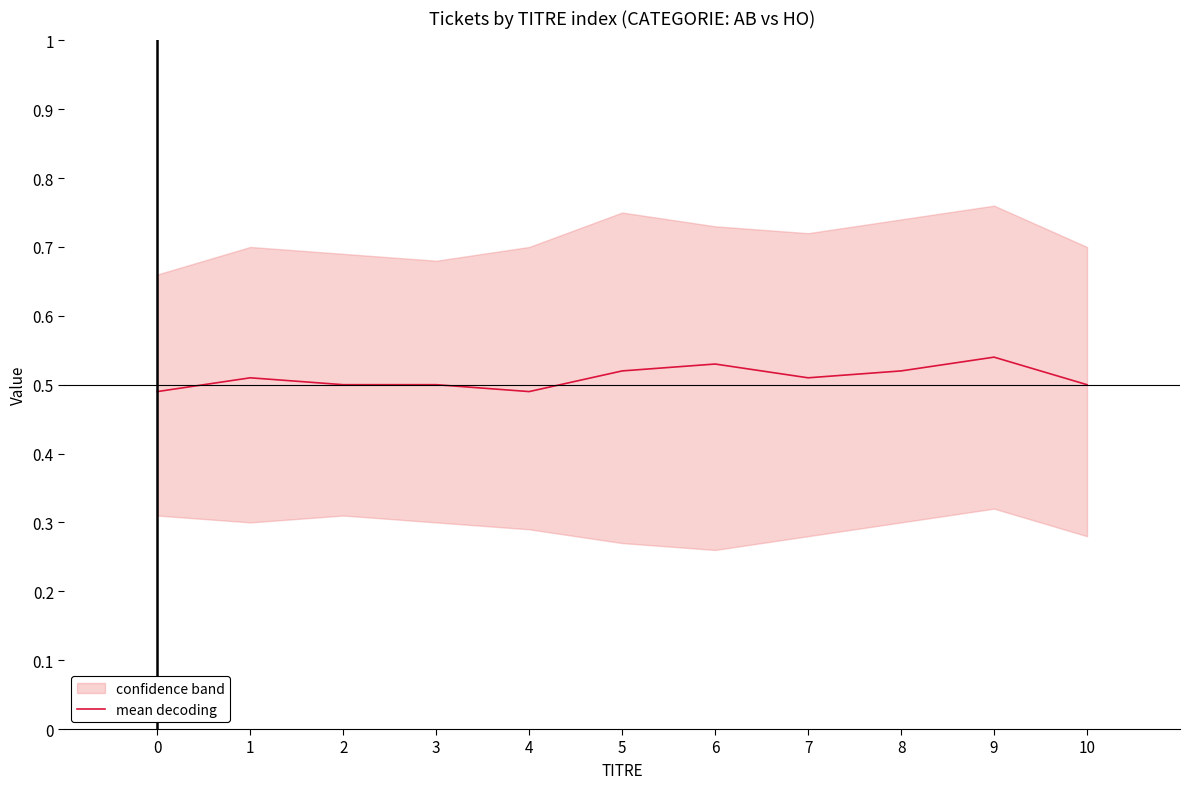

What value does the data have at 8?

0.5